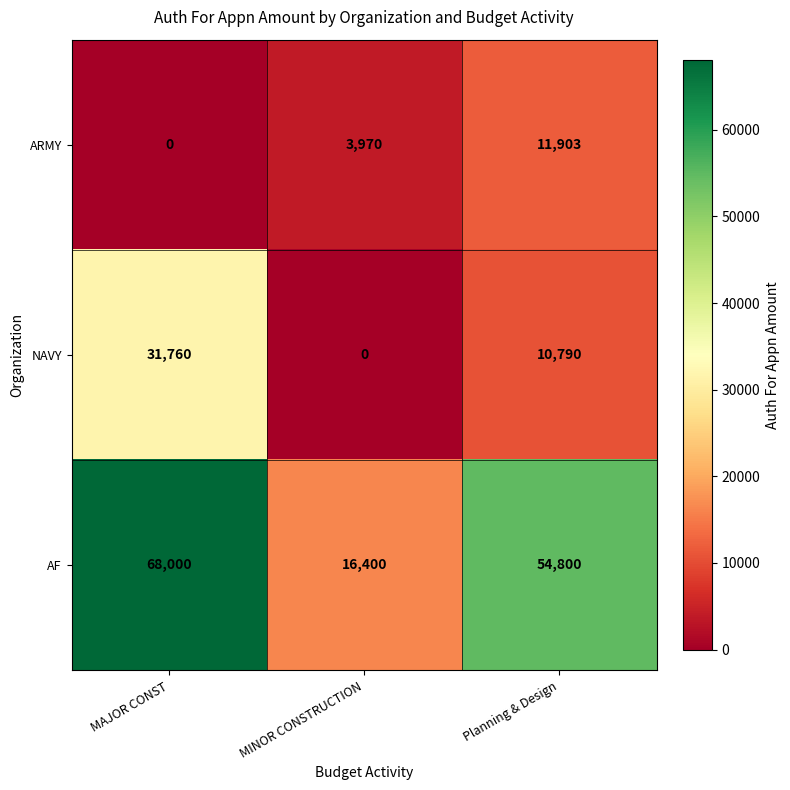

What is the difference between the second highest and minimum values in the ARMY series?

3970